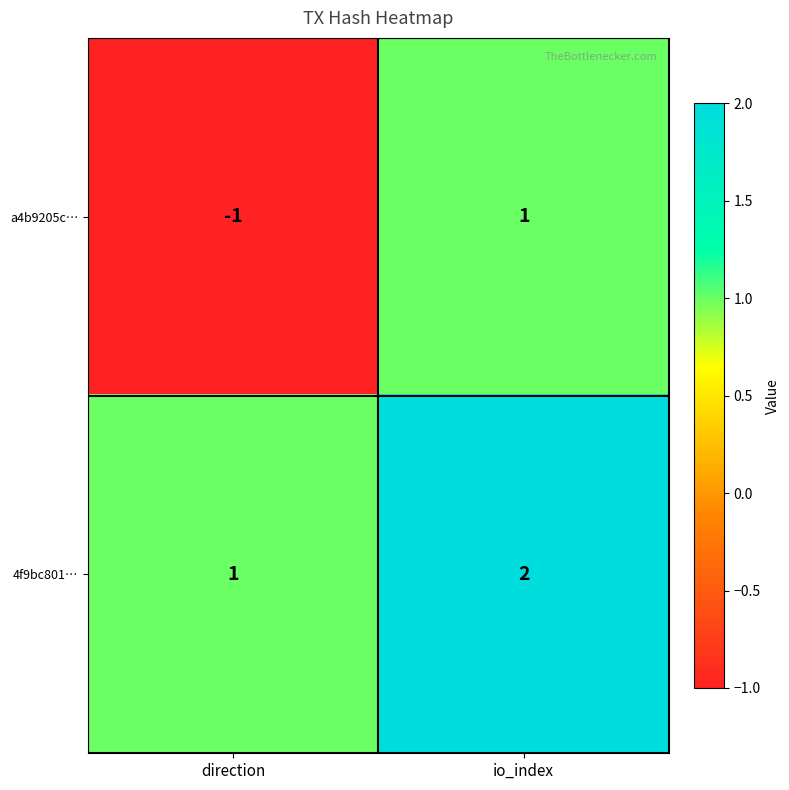

True or false: 4f9bc801… has a value of 3 at io_index.

False